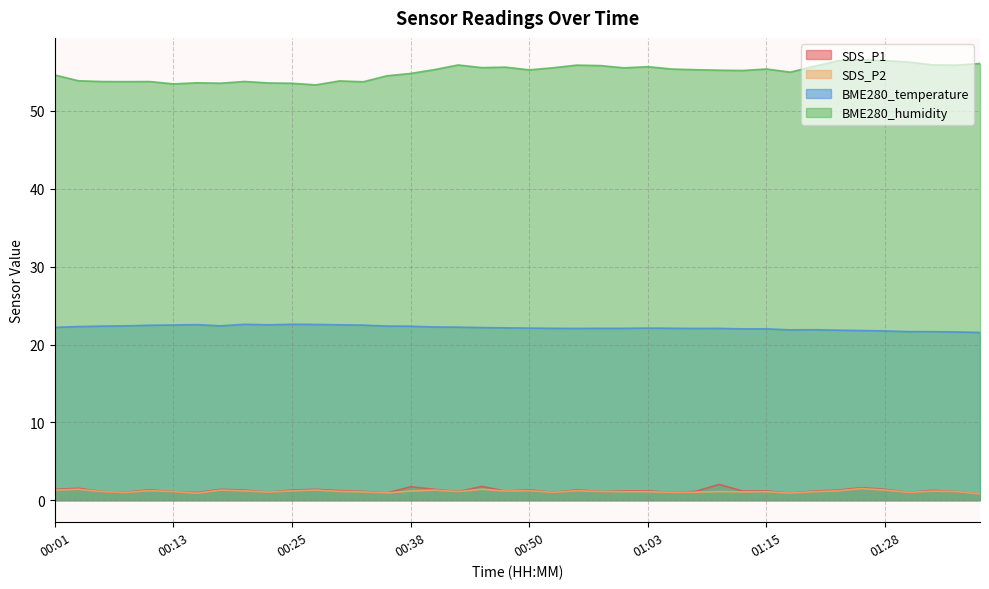

What is the label of the 37th point from the right?

00:08